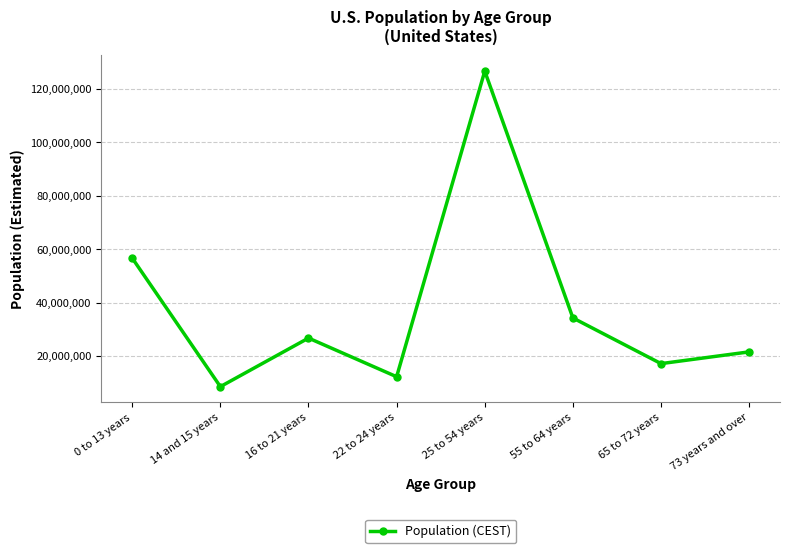

What is the label of the 1st point from the right?

73 years and over